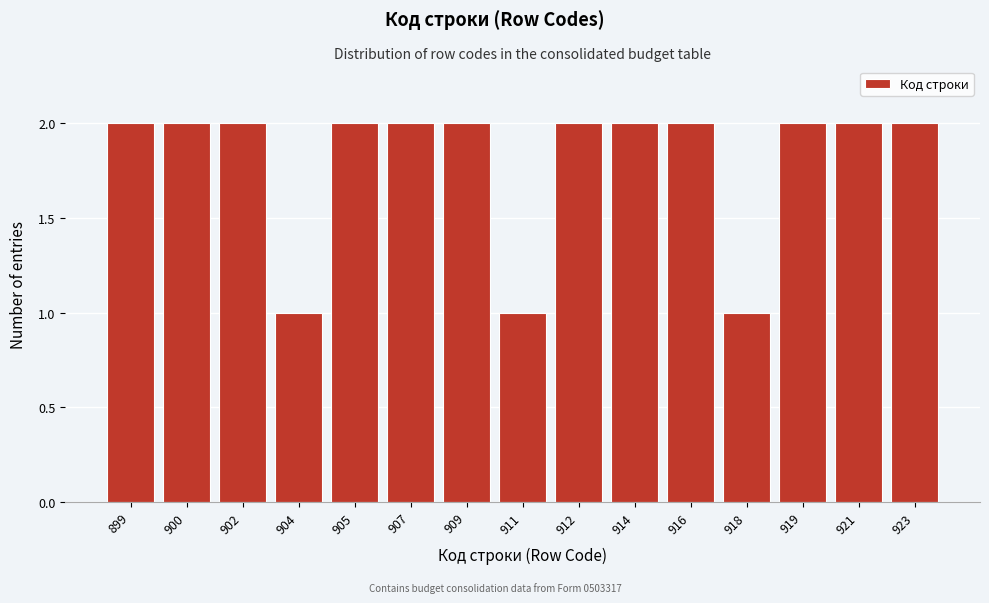

Reading left to right, extract all data points from this chart.

2	2	2	1	2	2	2	1	2	2	2	1	2	2	2